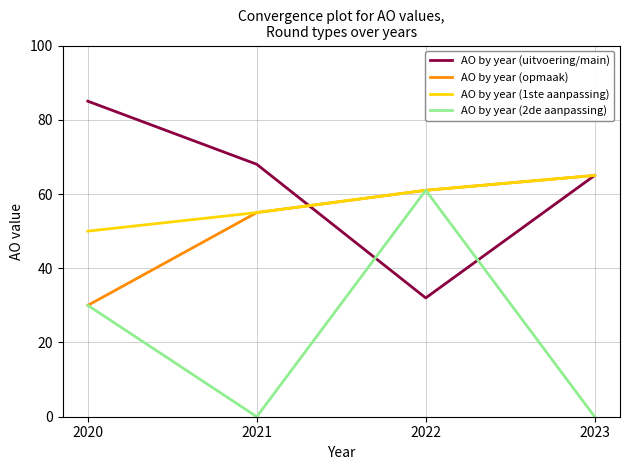

What are all the series names shown in the legend?

AO by year (uitvoering/main), AO by year (opmaak), AO by year (1ste aanpassing), AO by year (2de aanpassing)